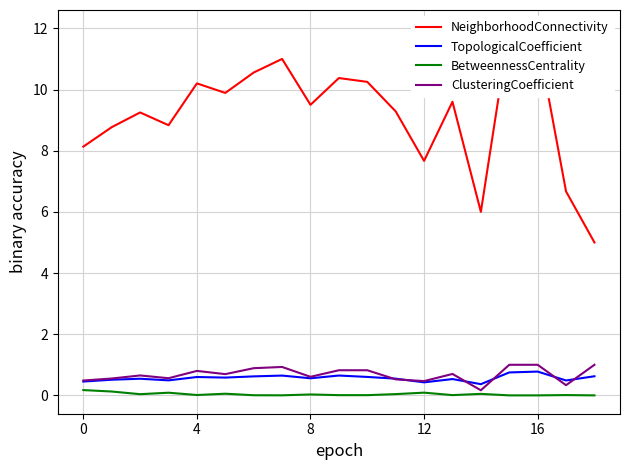

What is the label of the 7th point from the left?

6